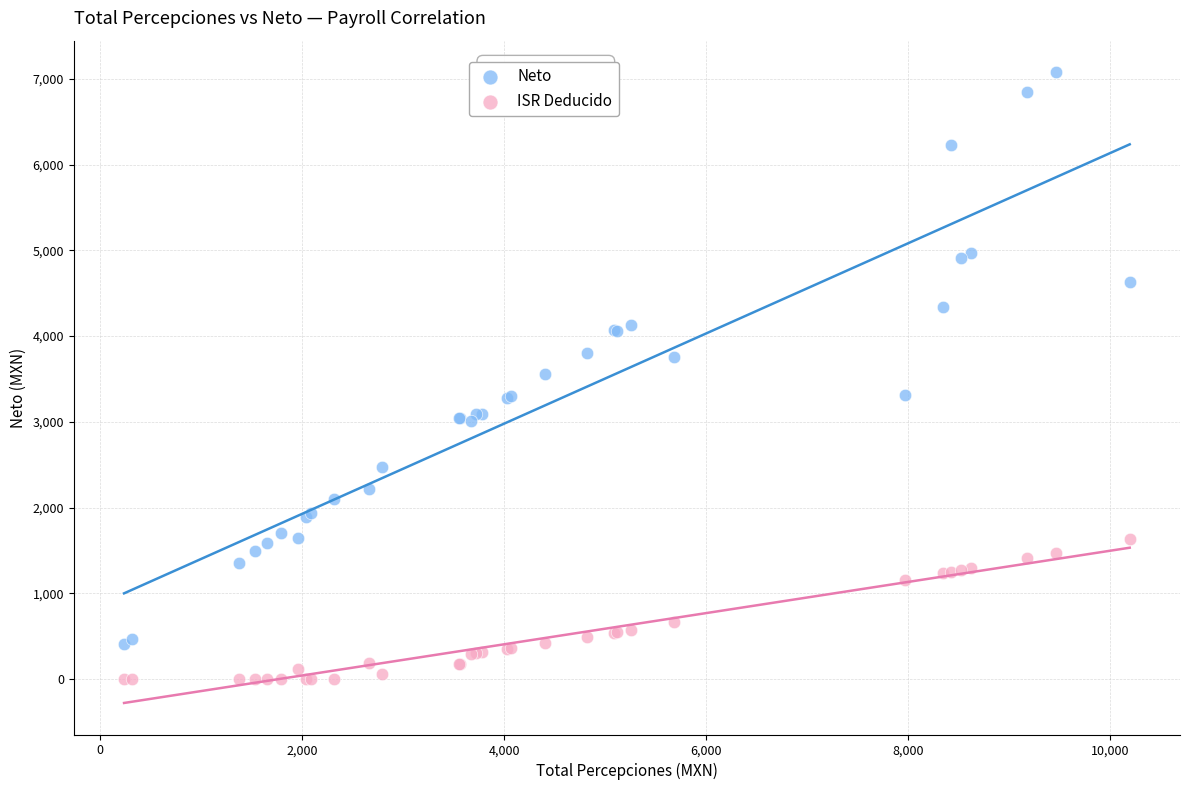

Which series reaches the maximum Y coordinate?

Neto